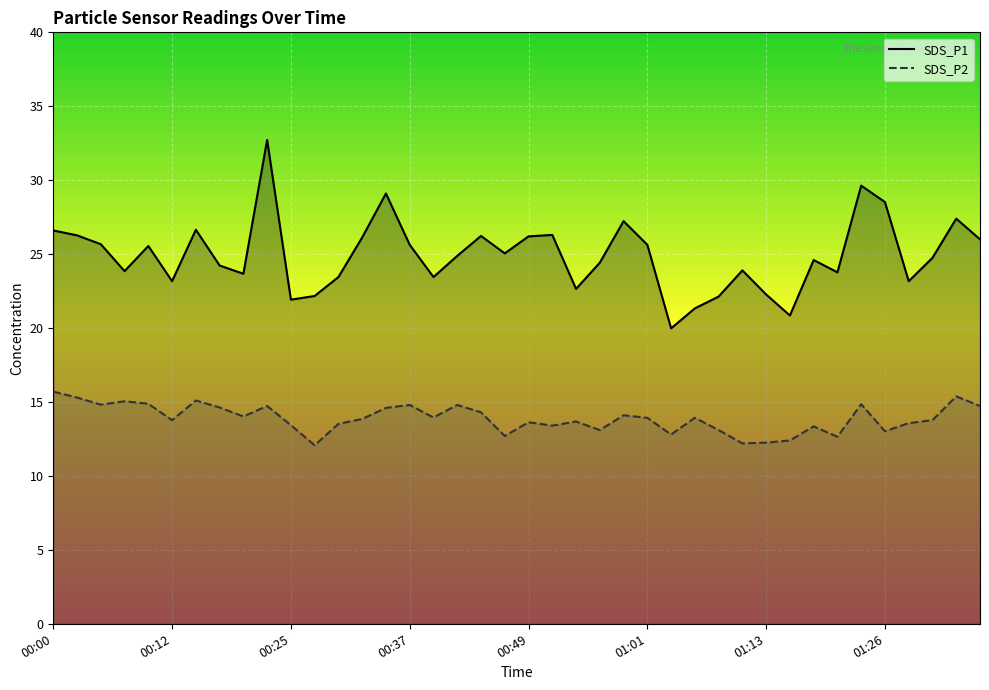

What is the label of the 18th point from the right?

00:54